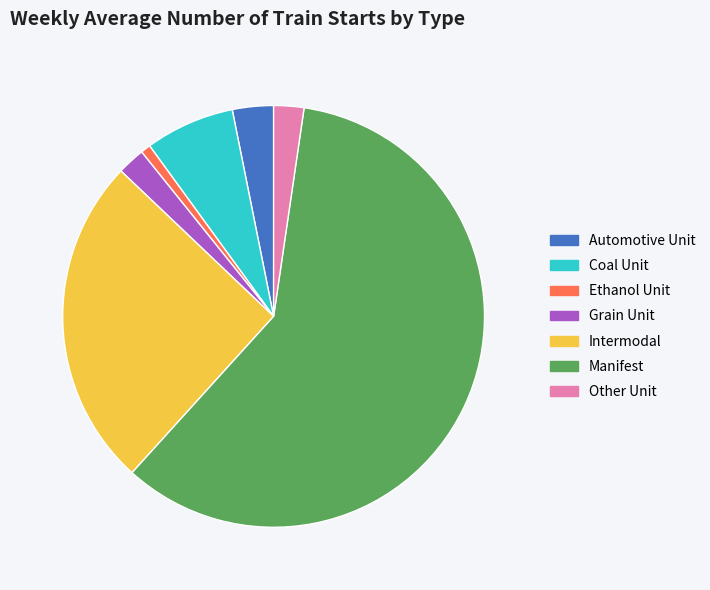

Is there a majority slice in this chart?

Yes